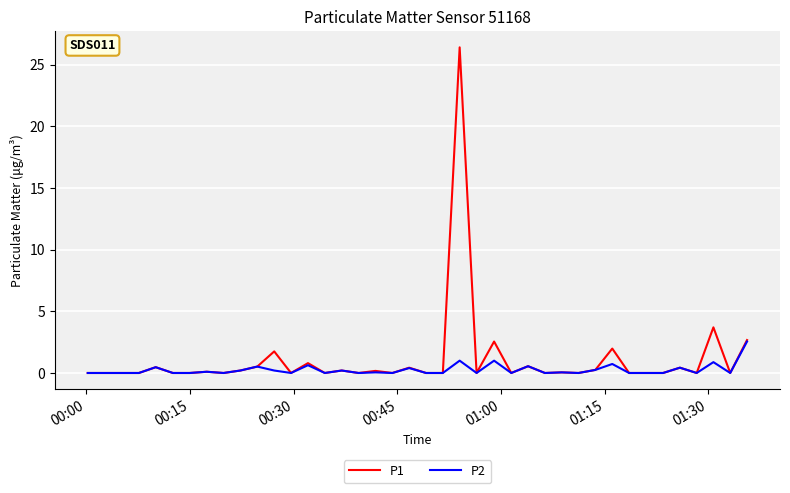

What is the sum of all P1 values?

43.2